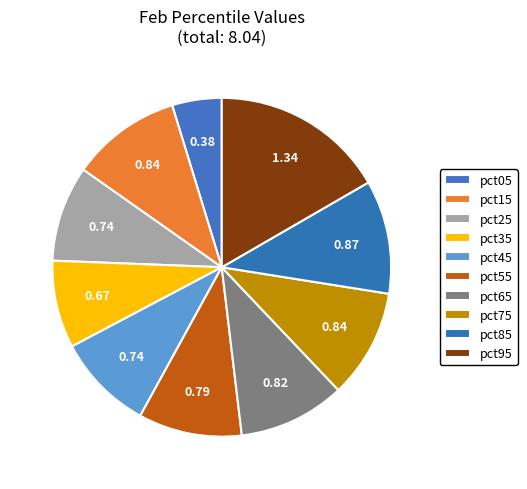

How many slices are in this pie chart?

10